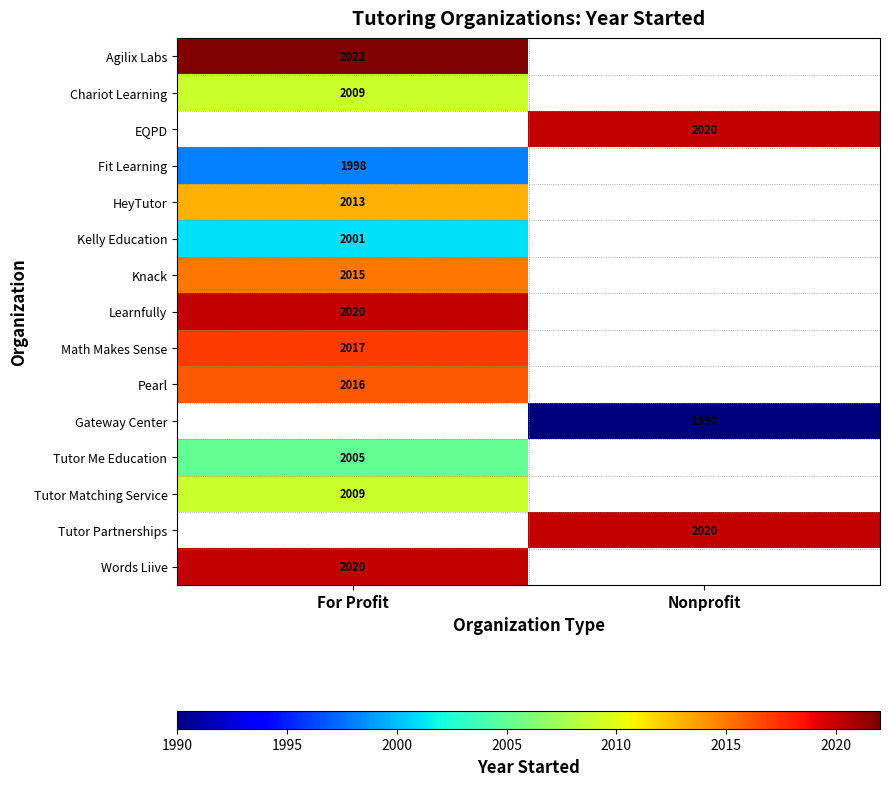

The value of Tutor Matching Service at For Profit is 799. True or false?

False